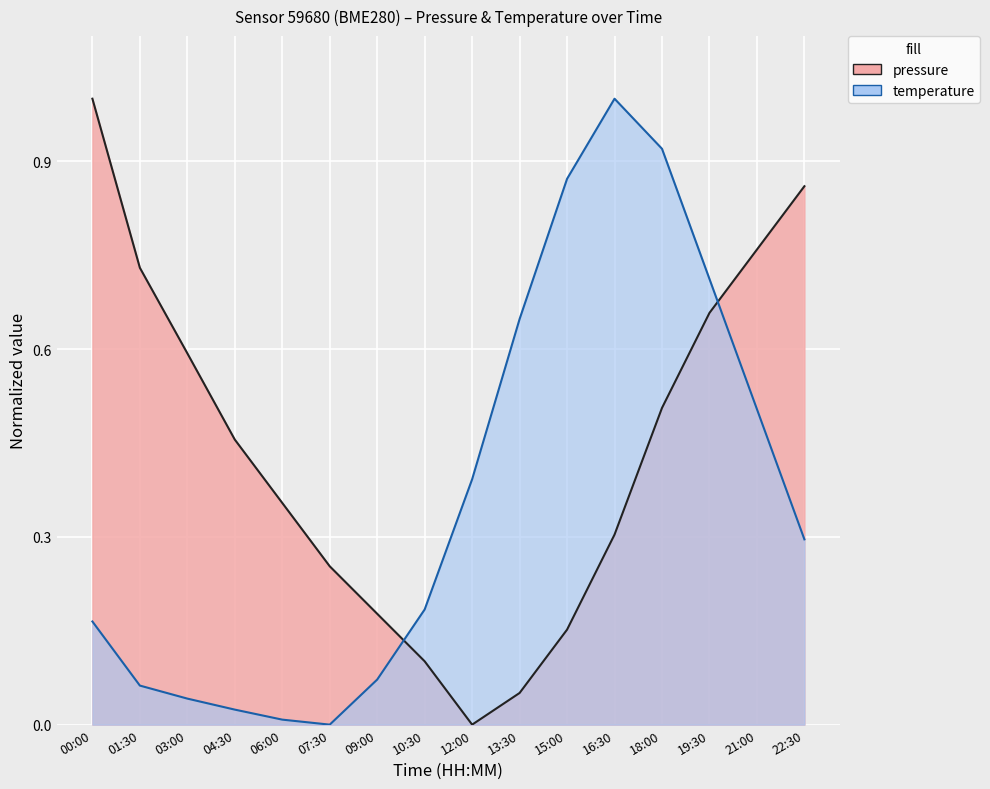

The value of temperature at 18:00 is 0.9. True or false?

True